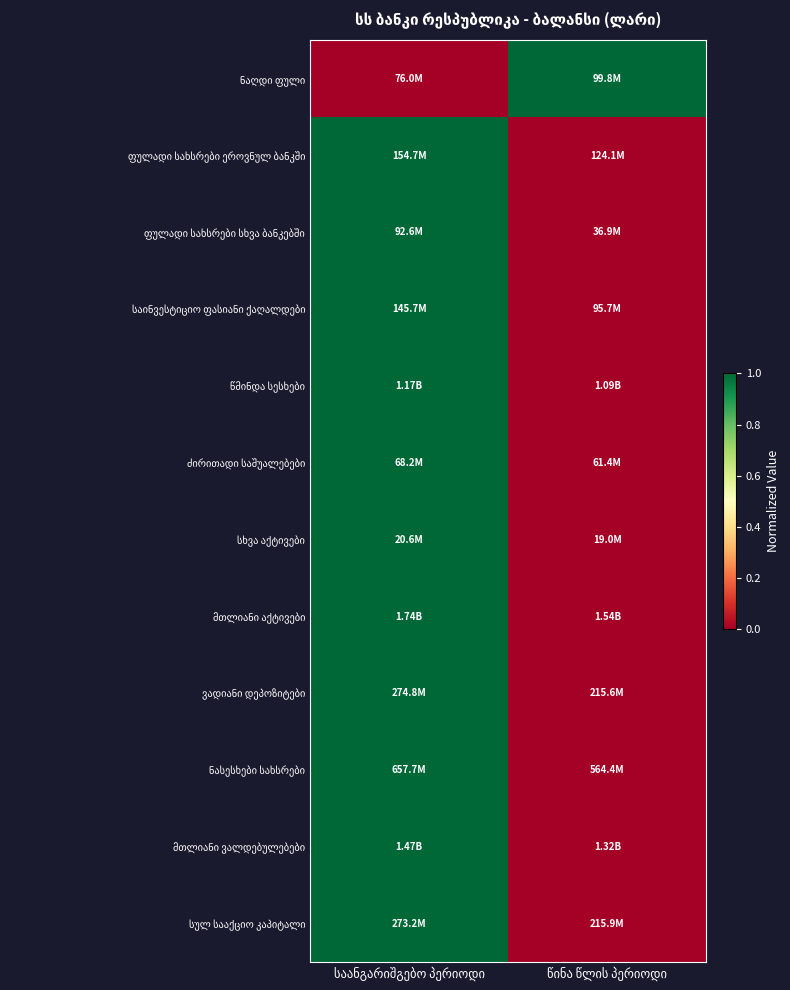

What is the spread (max minus min) of values at წინა წლის პერიოდი?

1